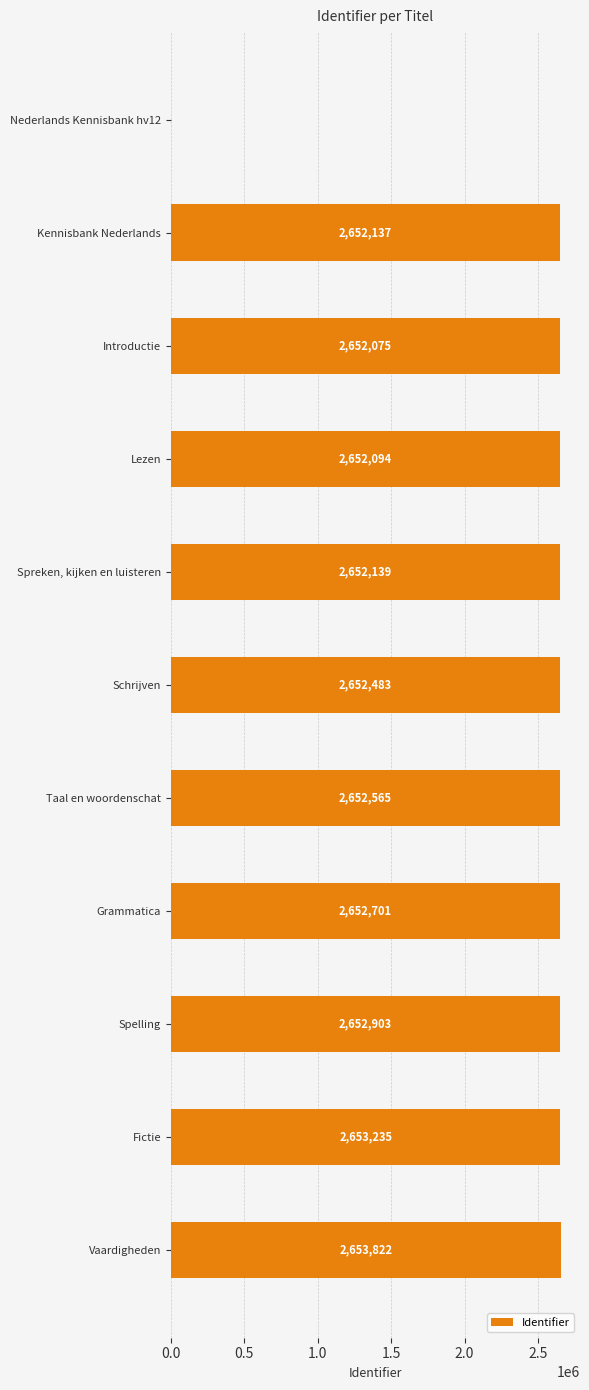

The chart shows a value of 2652139 at Spreken, kijken en luisteren. True or false?

True